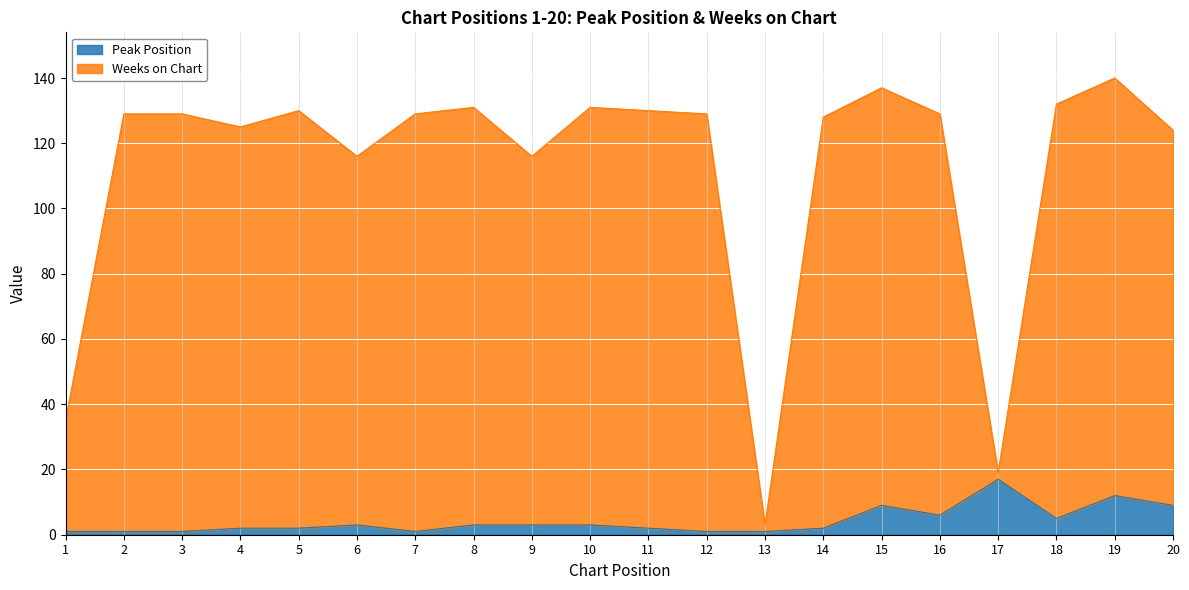

Between 18 and 5, which is larger?

18